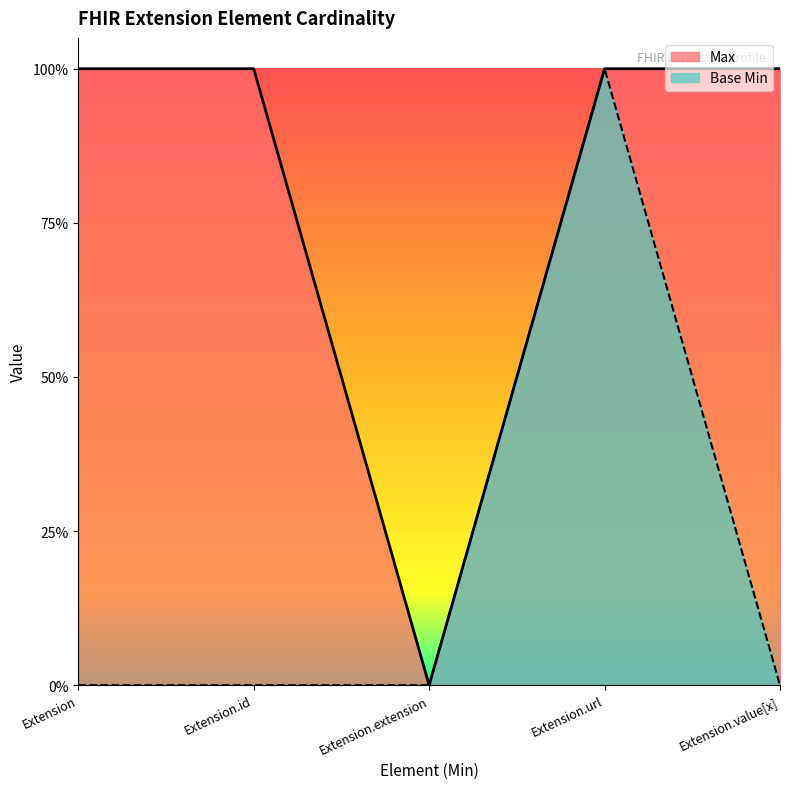

What are all the series names shown in the legend?

Max, Base Min